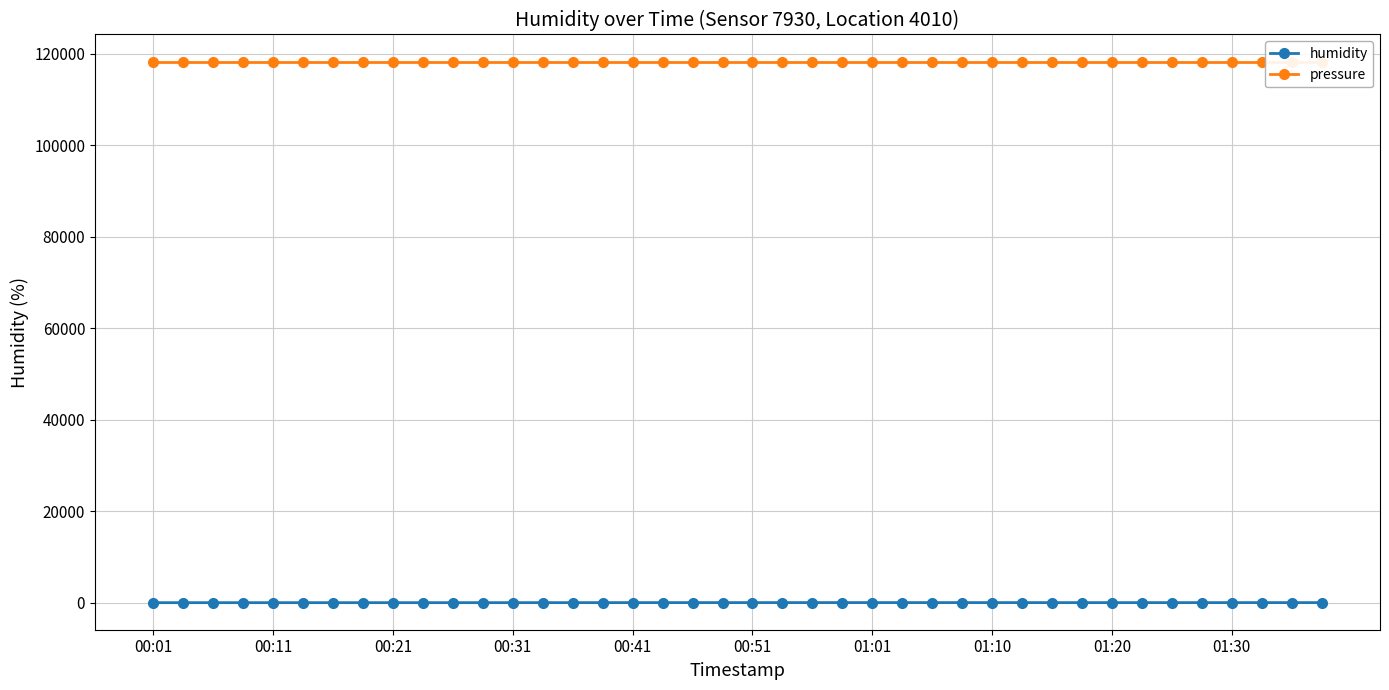

Where is the first local maximum for humidity?

00:31